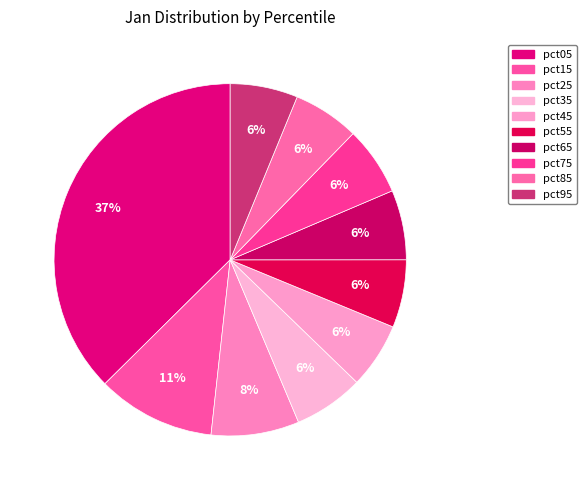

Does pct75 account for over 50% of the chart?

No